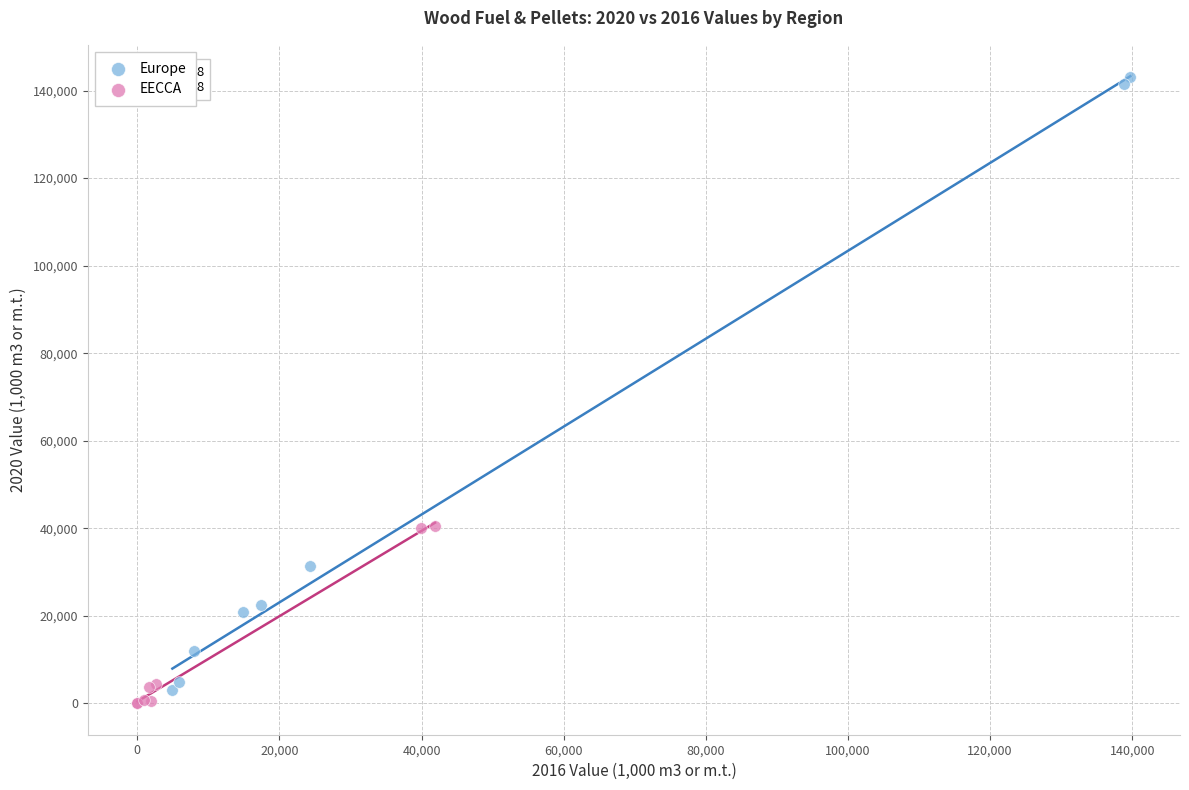

Which series has the largest Y range (max minus min)?

Europe